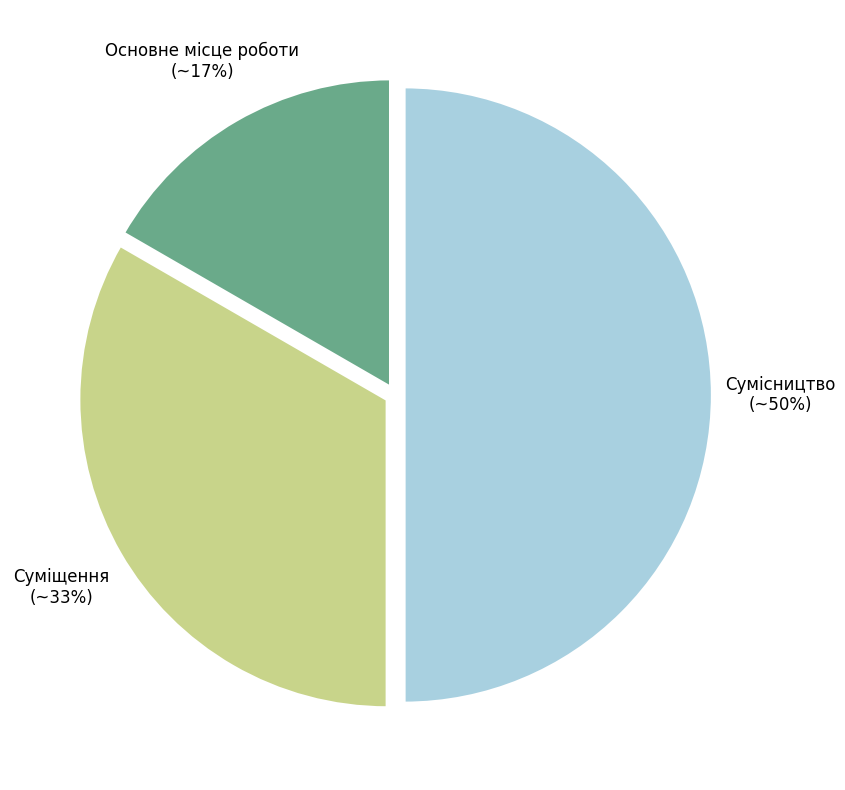

To the nearest percent, what is the difference between the Основне місце роботи and Сумісництво slice percentages?

33%